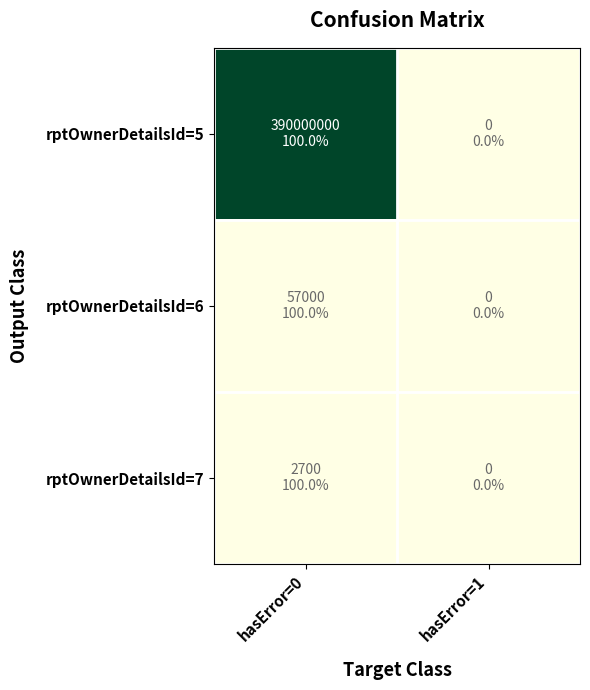

Reading left to right, extract all data points from this chart.

rptOwnerDetailsId=5: hasError=0=390000000	hasError=1=0
rptOwnerDetailsId=6: hasError=0=57000	hasError=1=0
rptOwnerDetailsId=7: hasError=0=2700	hasError=1=0